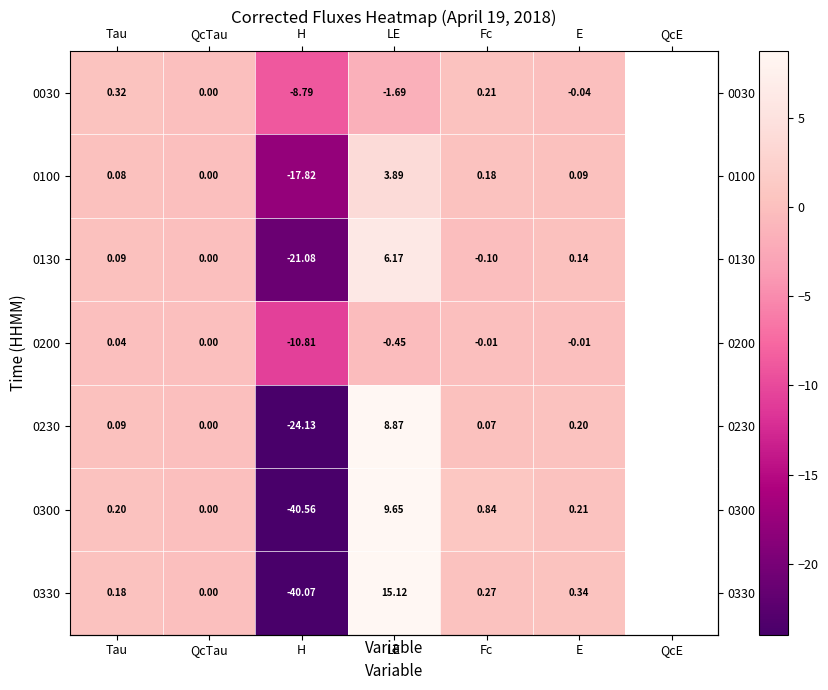

What is the difference between the row_5 values at Tau and QcTau?

0.2